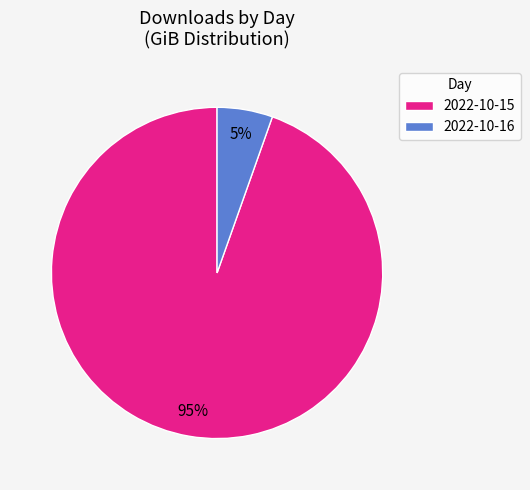

Is there any slice that represents more than half of the pie?

Yes